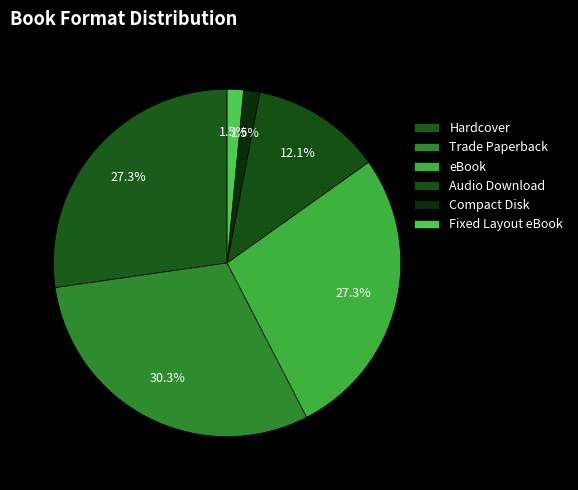

What is the change in value from Trade Paperback to Fixed Layout eBook?

-19